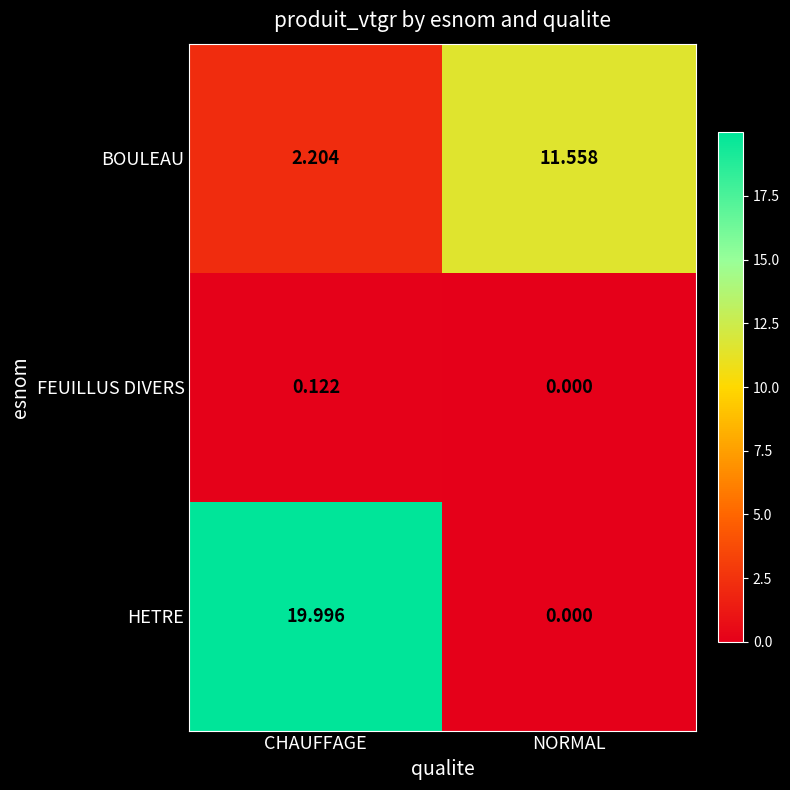

How many data points in HETRE are less than 19?

1